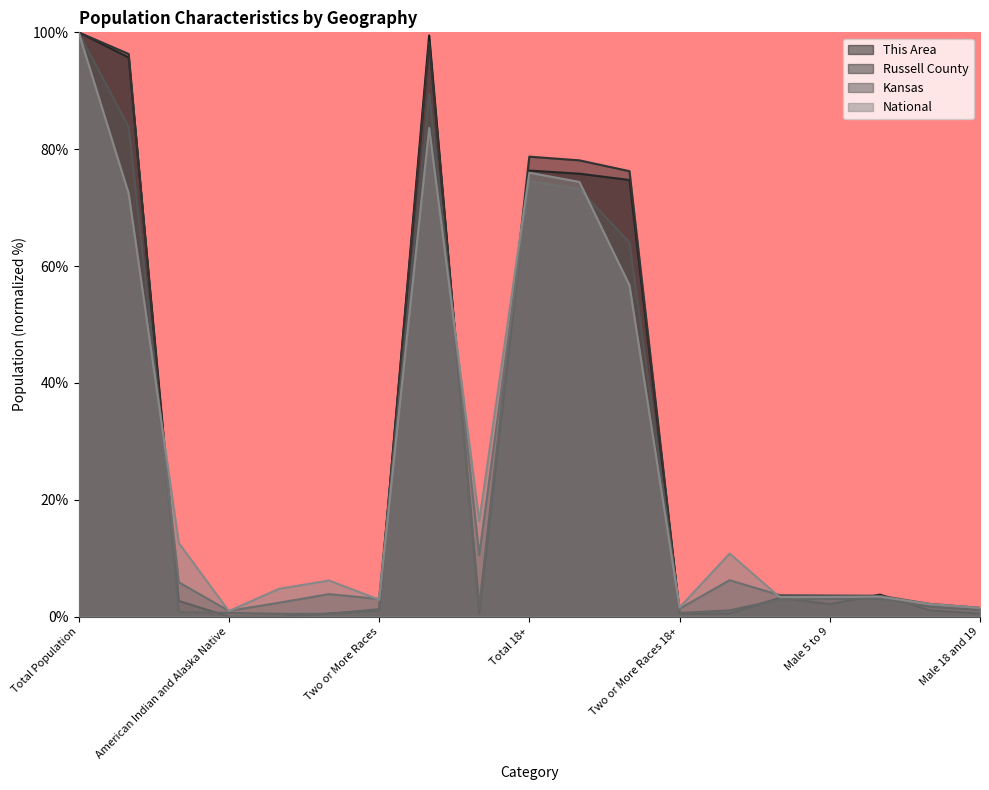

True or false: This Area has a value of 0.5 at Some Other Race alone.

True